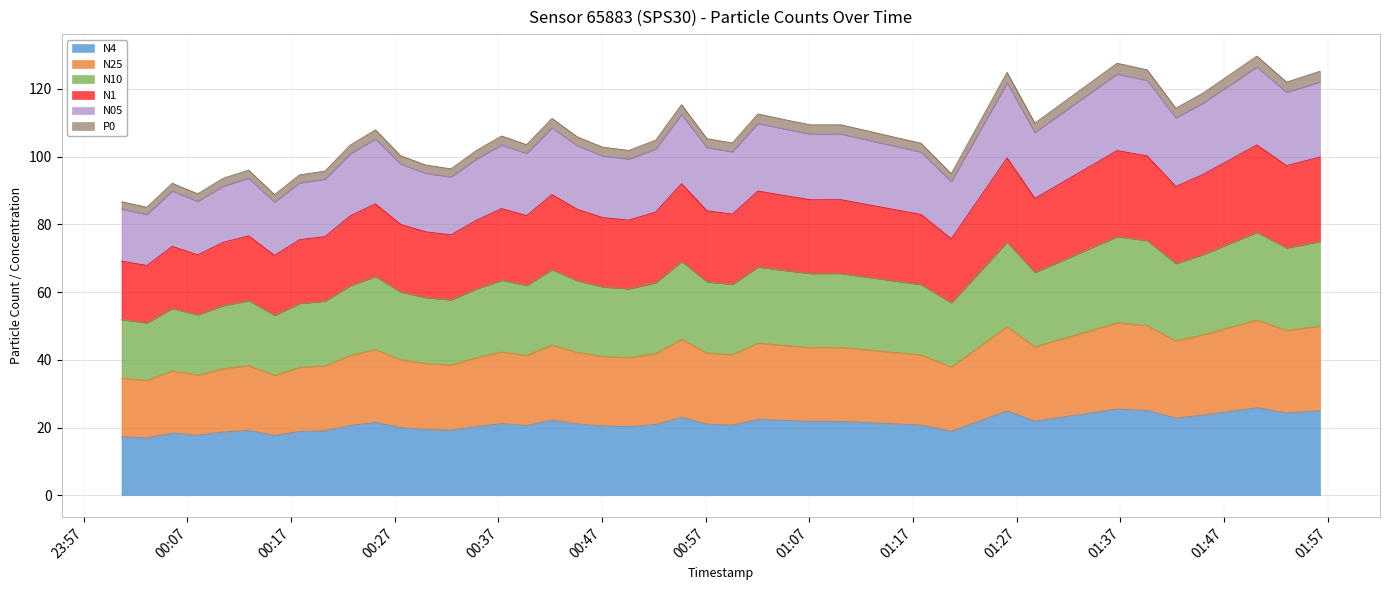

What position from the left is 2022-09-06T01:10:02?

29